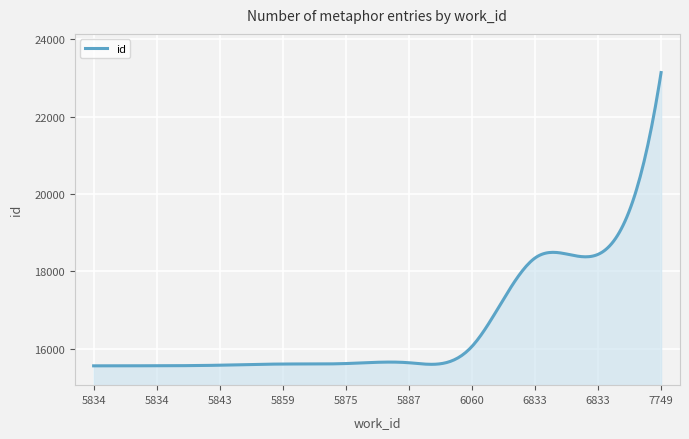

What is the greatest value displayed?

23141.0